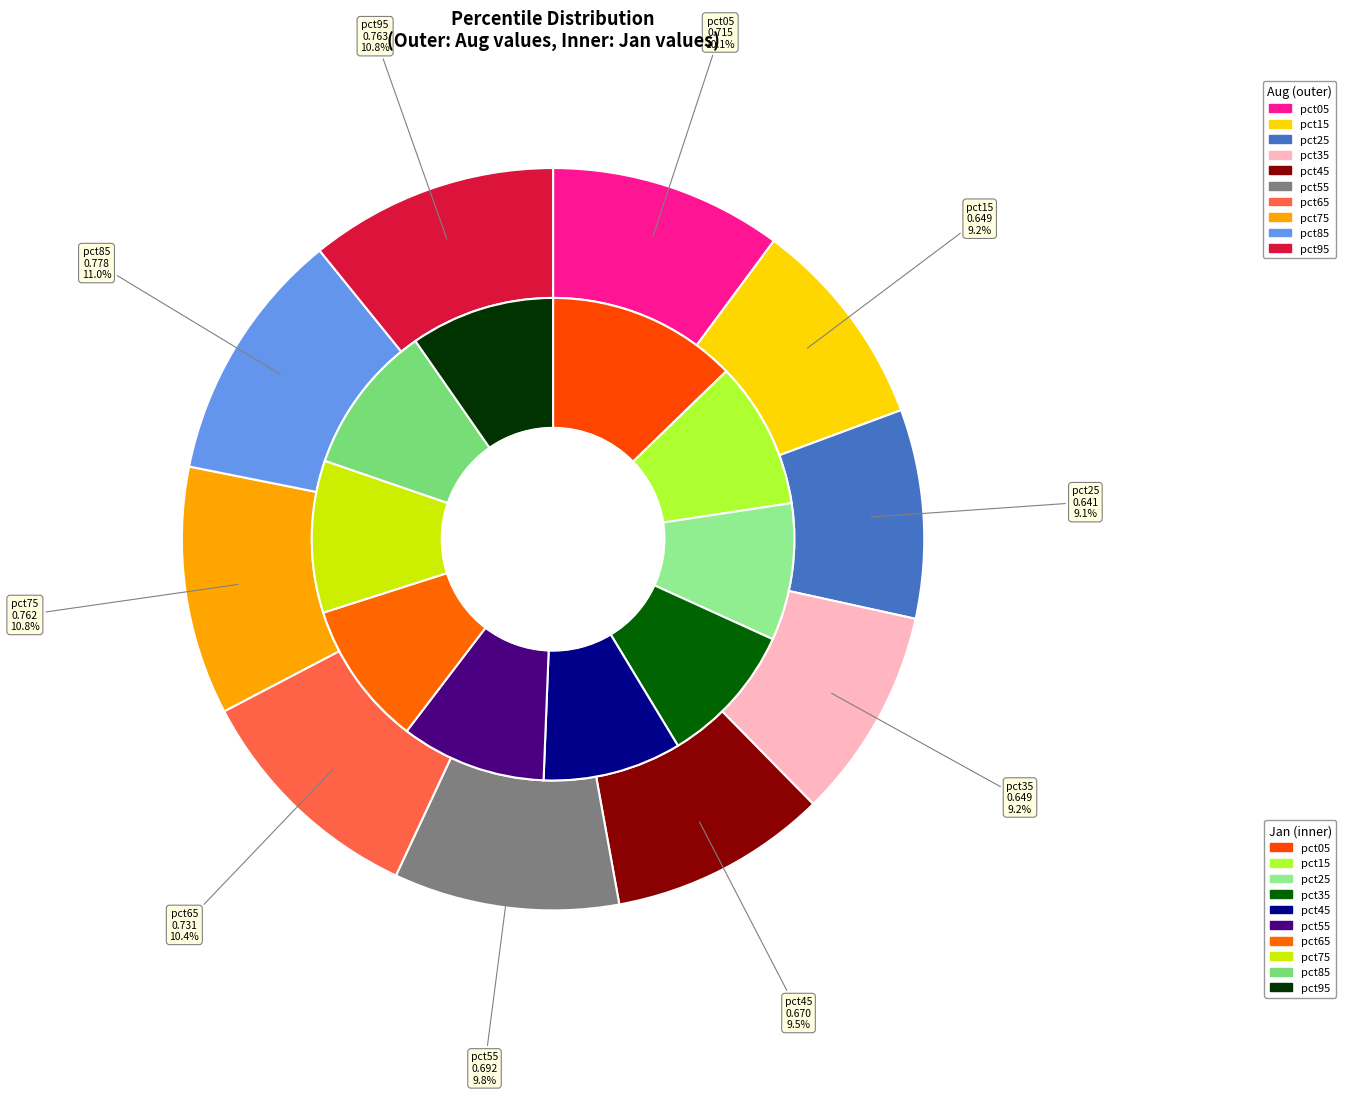

How much of the chart is everything except 3?

90.5%